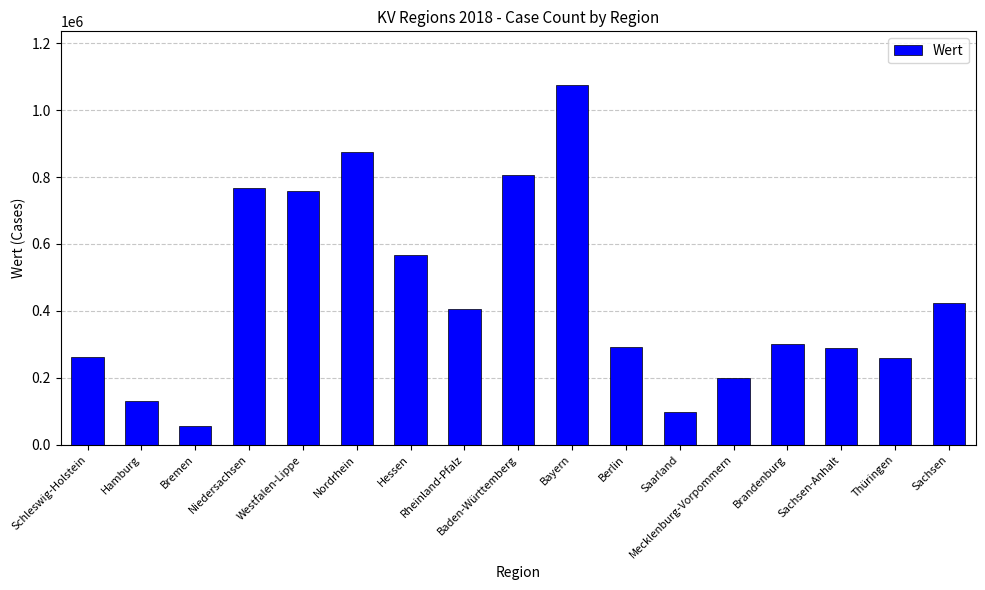

Where is the data nearest to the value 564448?

Hessen